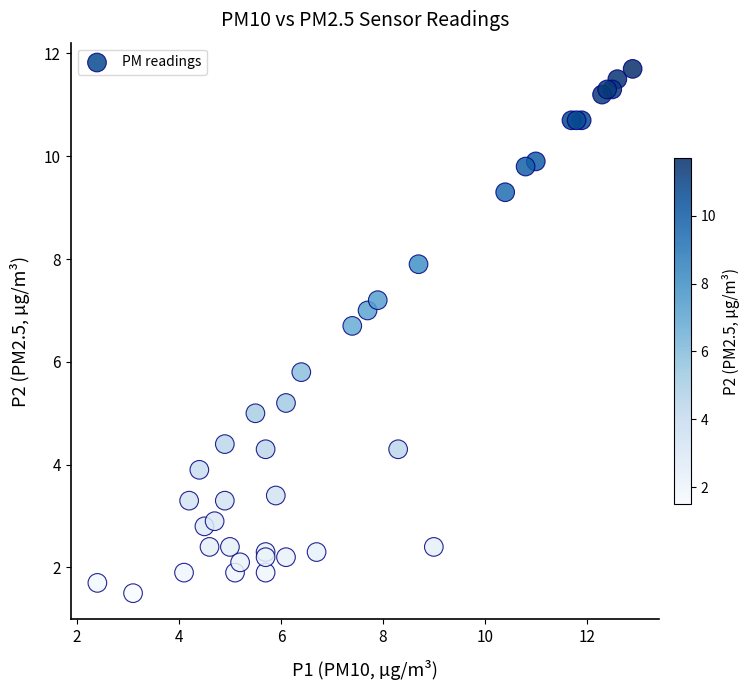

What Y value in the scatter plot is closest to 6?

5.8